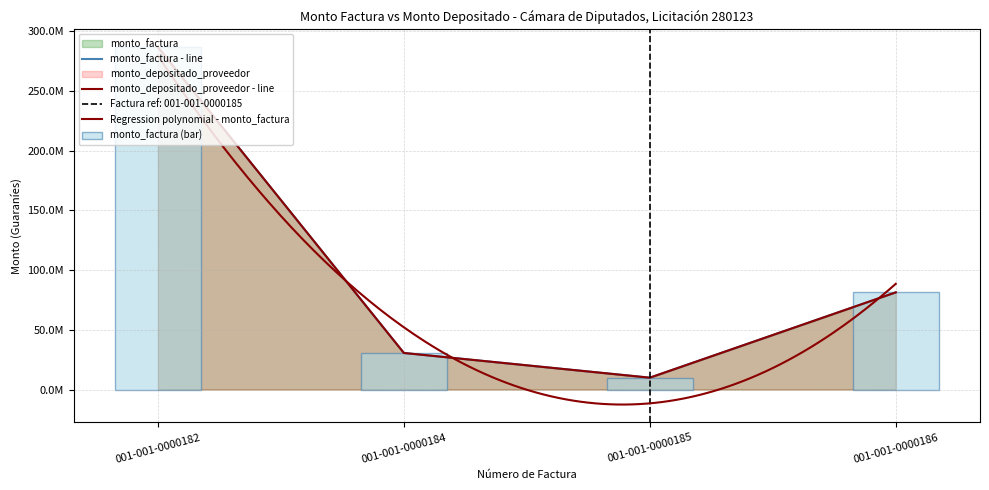

How many values in the monto_depositado_proveedor series exceed 81361800?

1